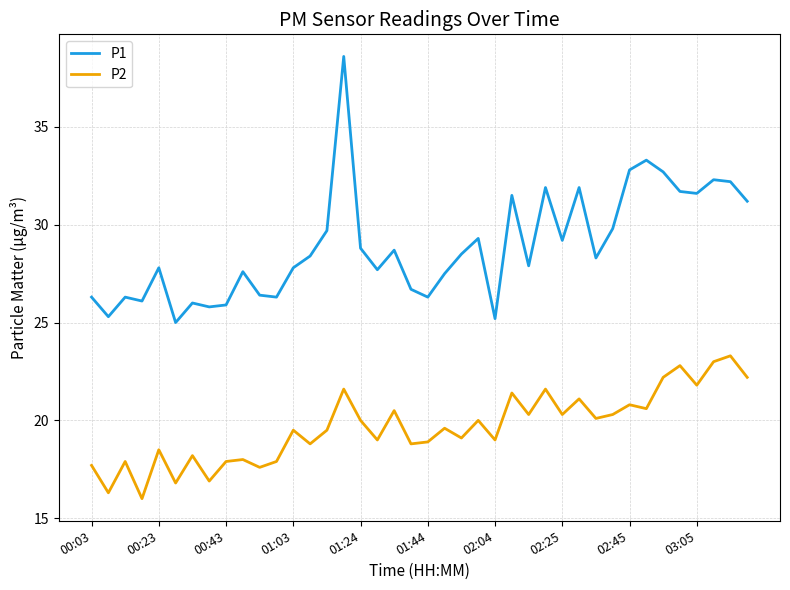

What are all the series names shown in the legend?

P1, P2